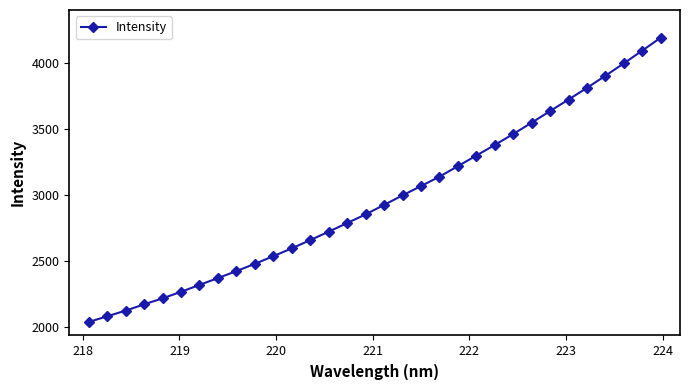

How many lines are shown in the chart?

1